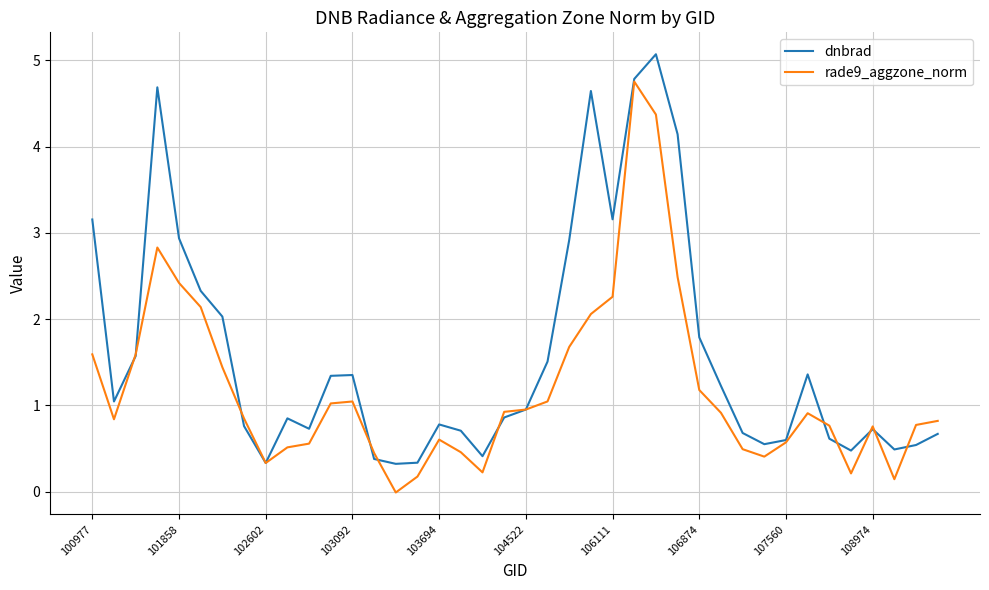

In dnbrad, how many points are higher than both neighbors (excluding endpoints)?

8